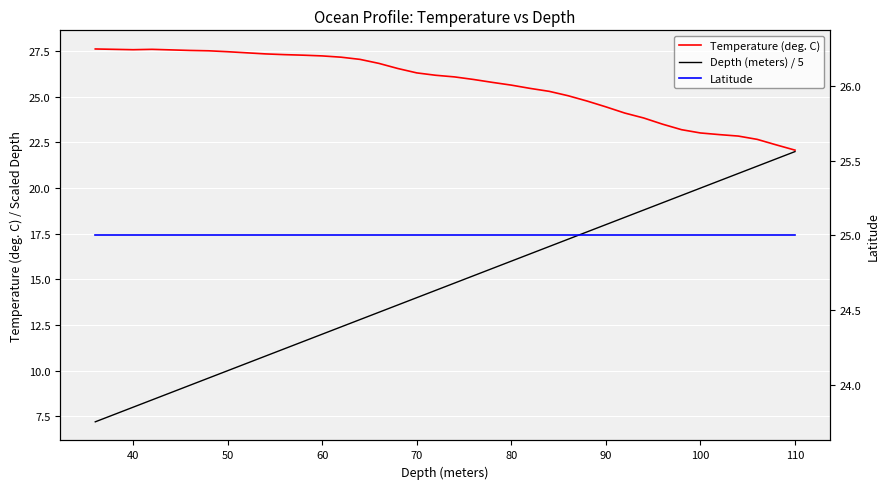

True or false: Temperature (deg. C) and Depth (meters) / 5 cross at least once.

False